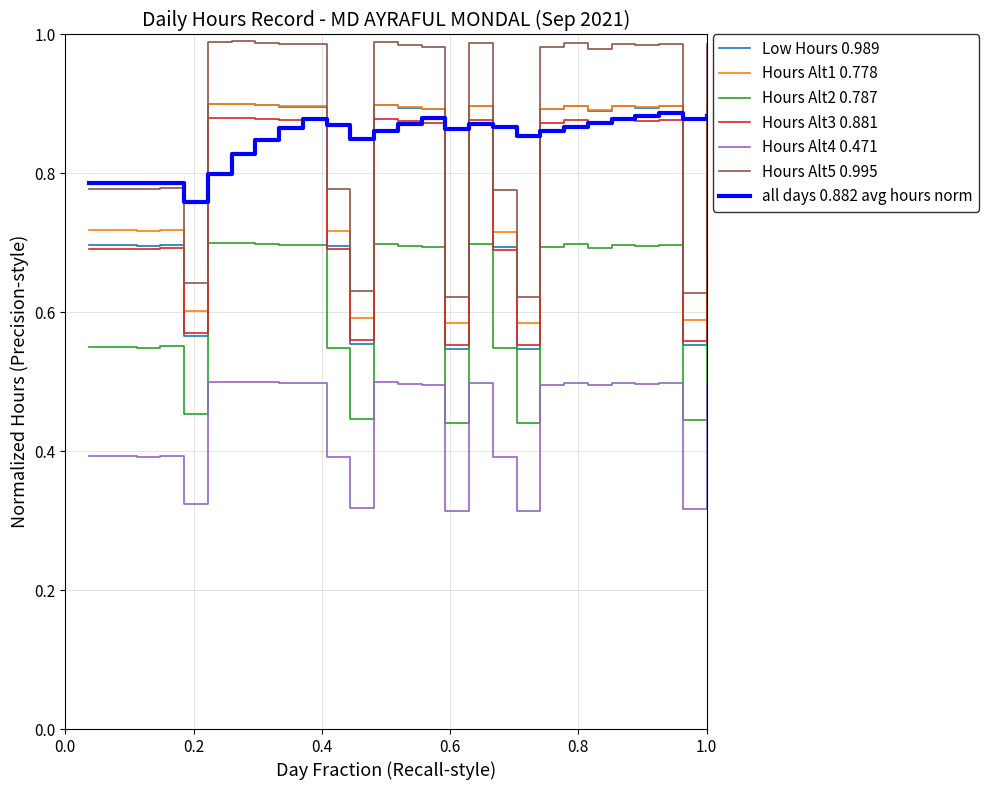

Which series has the widest spread of values?

Hours Alt5 0.995